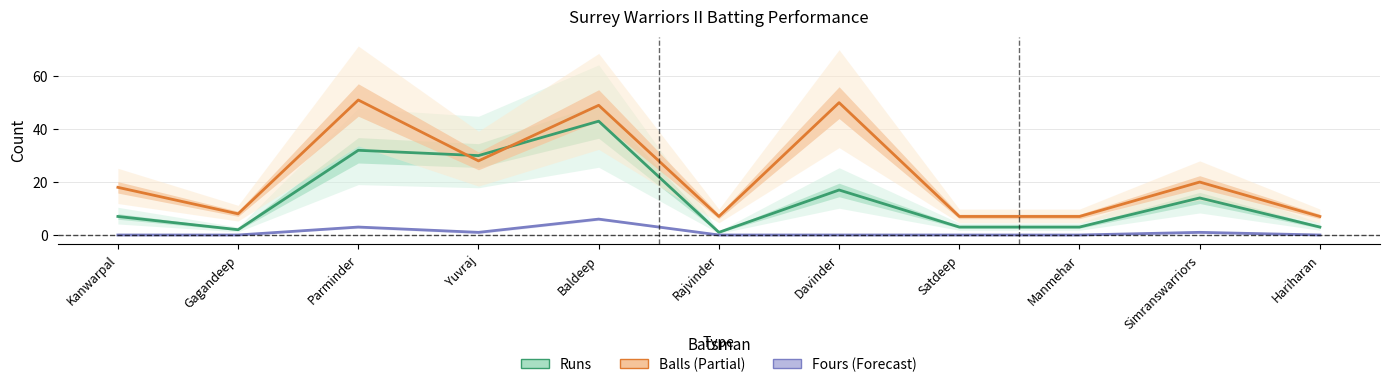

At how many categories does at least one series exceed 32?

3